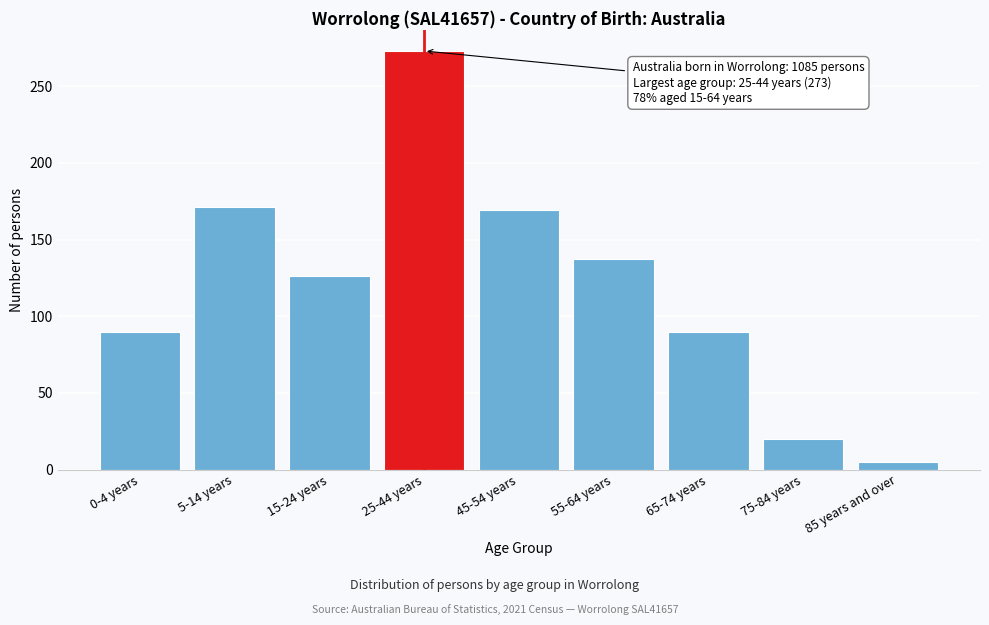

Reading left to right, extract all data points from this chart.

90	171	126	273	169	137	90	20	5